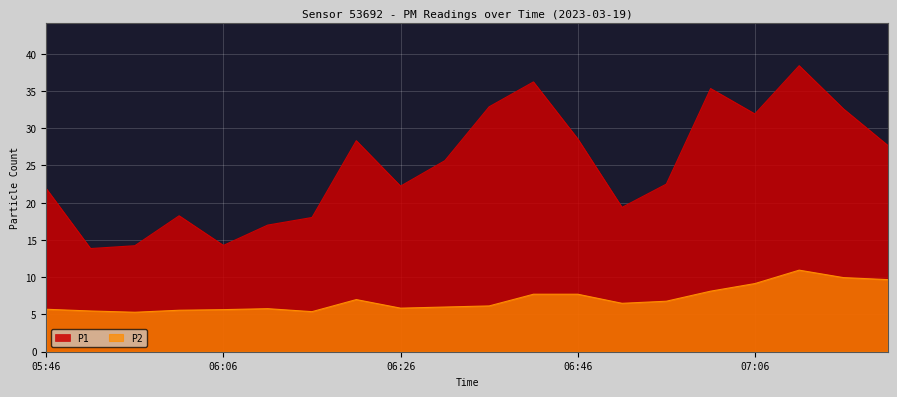

Which label corresponds to the smallest value in the chart?

05:56